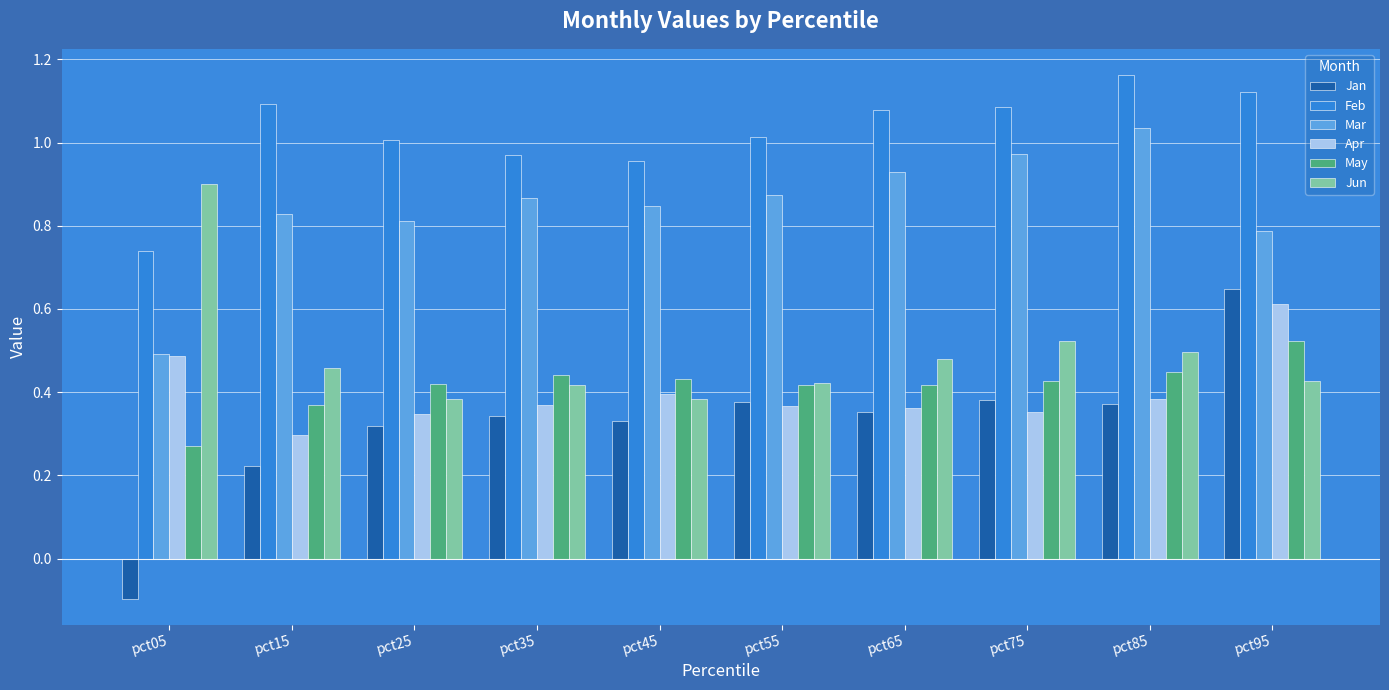

The Feb series shows 1.7 at pct45. True or false?

False